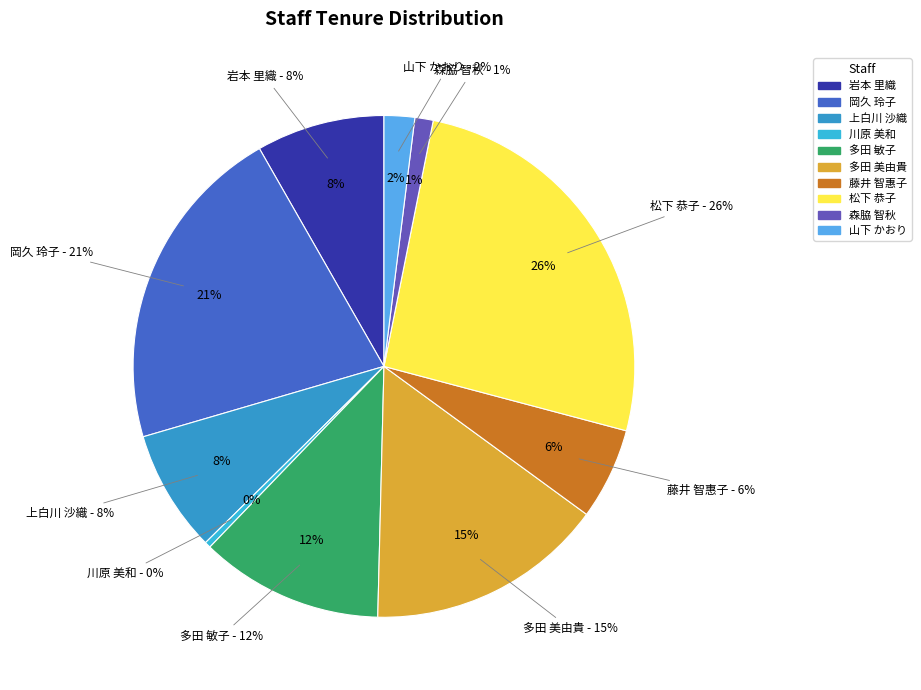

Rank the categories by value from highest to lowest.

松下 恭子, 岡久 玲子, 多田 美由貴, 多田 敏子, 岩本 里織, 上白川 沙織, 藤井 智惠子, 山下 かおり, 森脇 智秋, 川原 美和